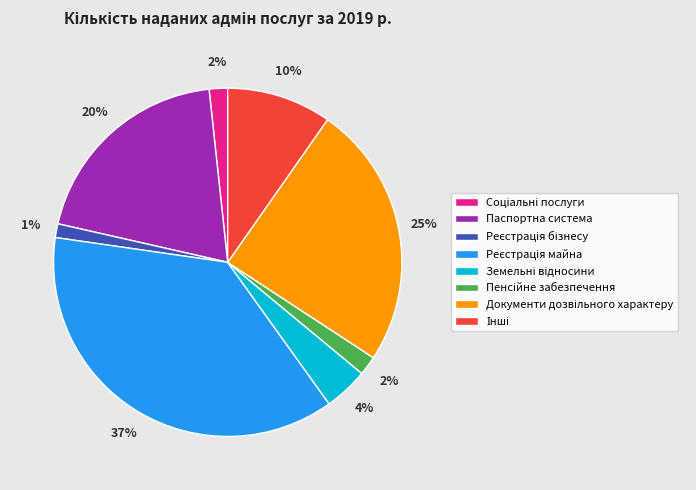

Is there any slice that represents more than half of the pie?

No